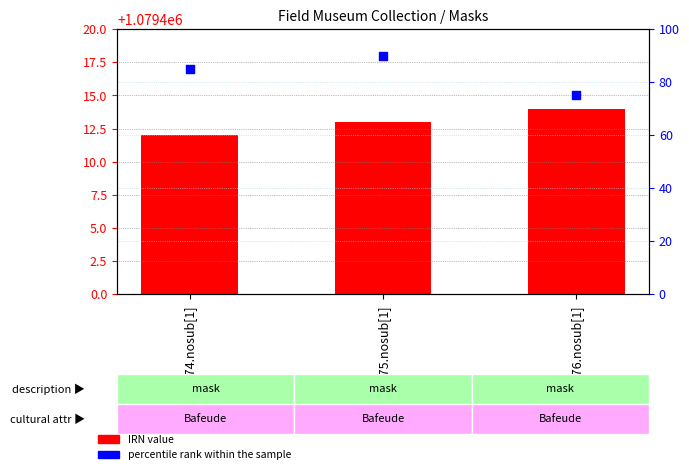

At which category is the sum across all series the highest?

175975.nosub[1]